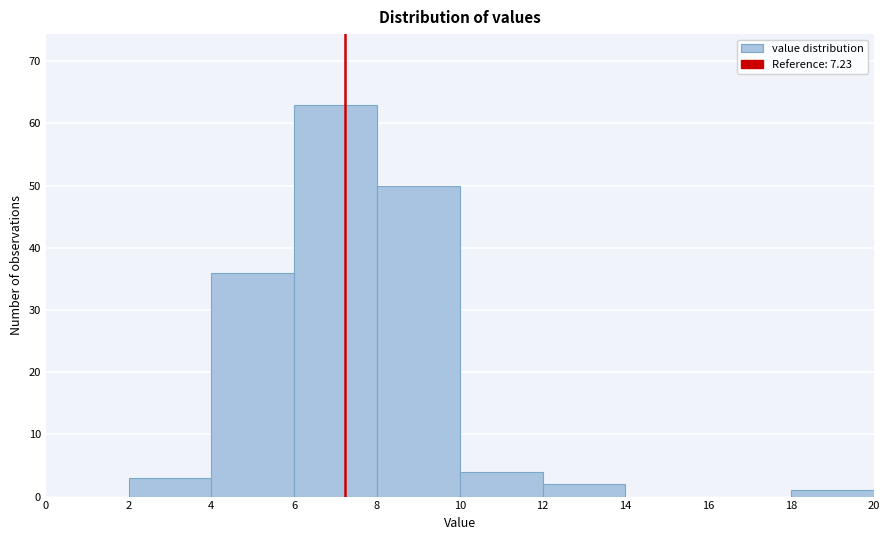

Reading left to right, list every bar in this chart as the range it spans on the x-axis followed by its height. The values are not printed on the chart, so give them approximately, as read against the axis.

0 to 2: 0
2 to 4: 3
4 to 6: 36
6 to 8: 63
8 to 10: 50
10 to 12: 4
12 to 14: 2
14 to 16: 0
16 to 18: 0
18 to 20: 1